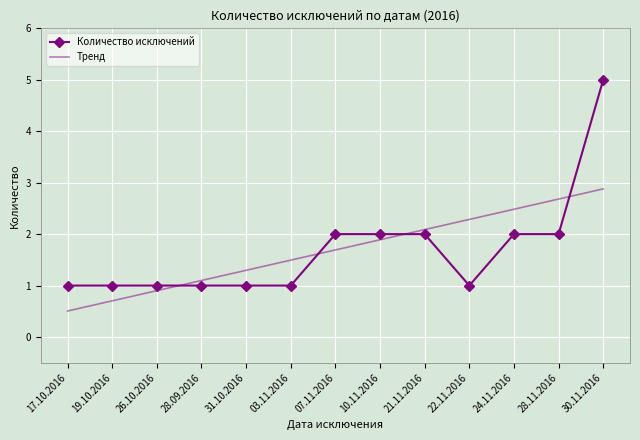

True or false: Количество исключений and Тренд intersect in this chart.

True